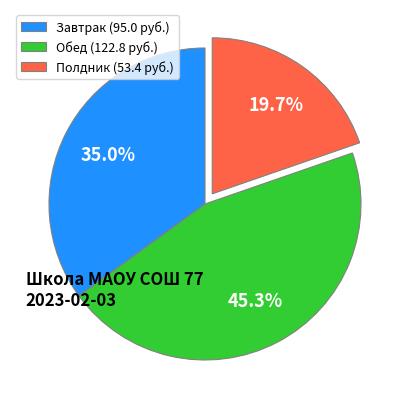

Approximately how many times larger is the value at Обед (122.8 руб.) compared to Полдник (53.4 руб.)?

2.3